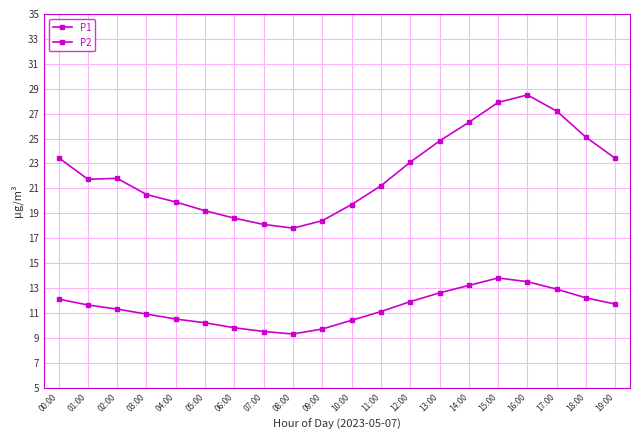

What is the label of the 10th point from the left?

09:00